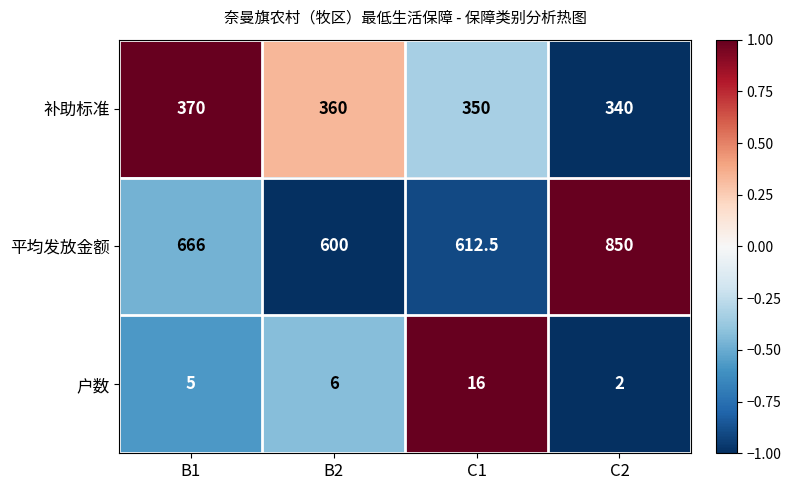

What is the difference between the 补助标准 values at B1 and C2?

30.0